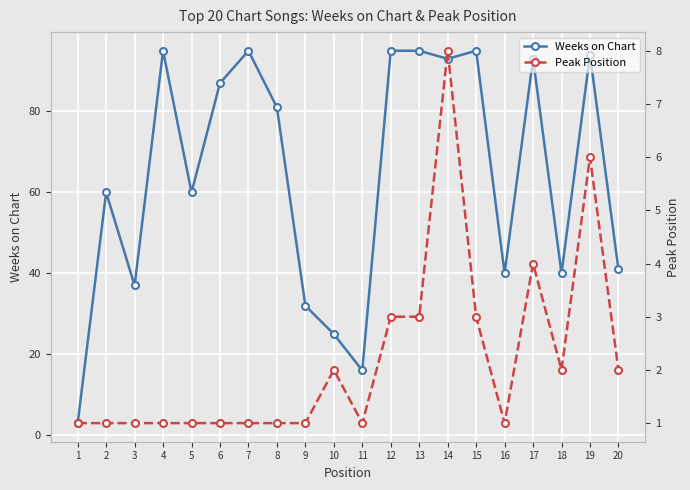

How many lines are shown in the chart?

2